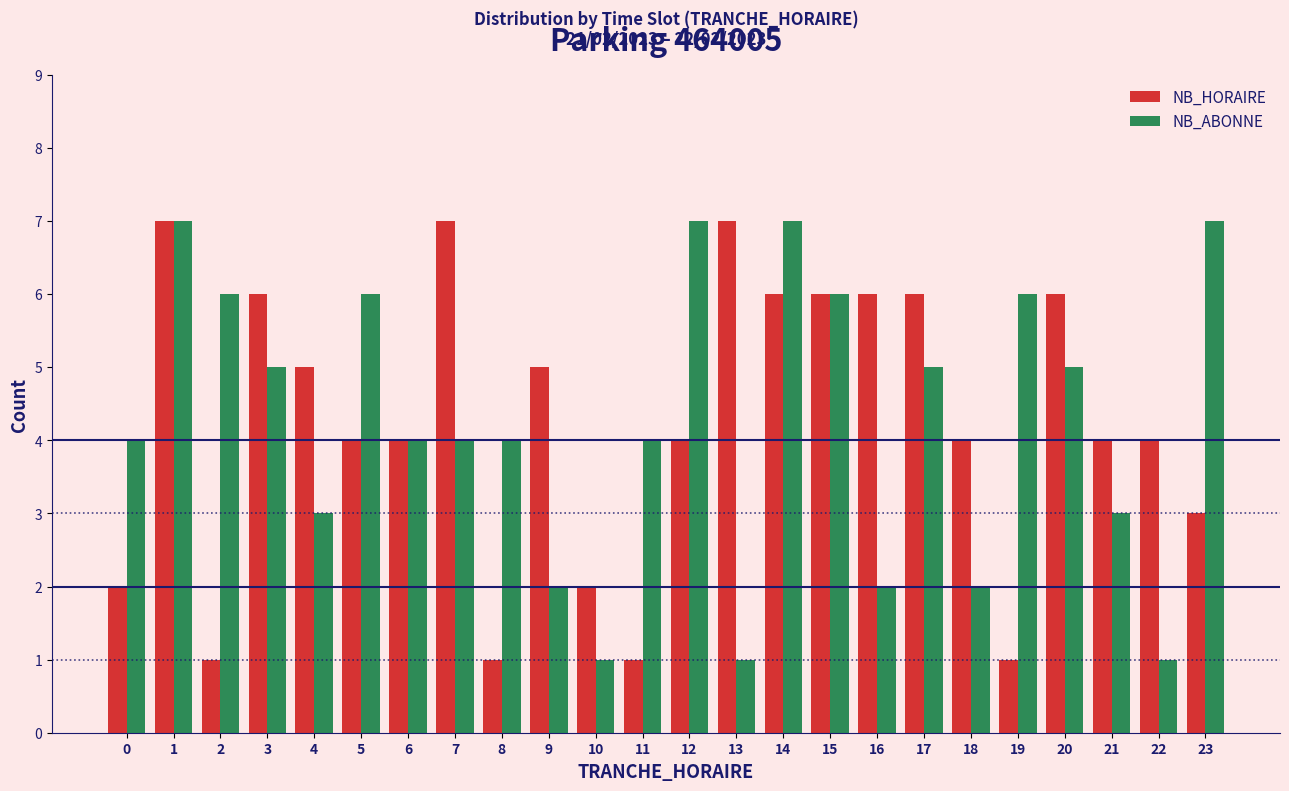

Rank the series at 23 from highest to lowest value.

NB_ABONNE, NB_HORAIRE